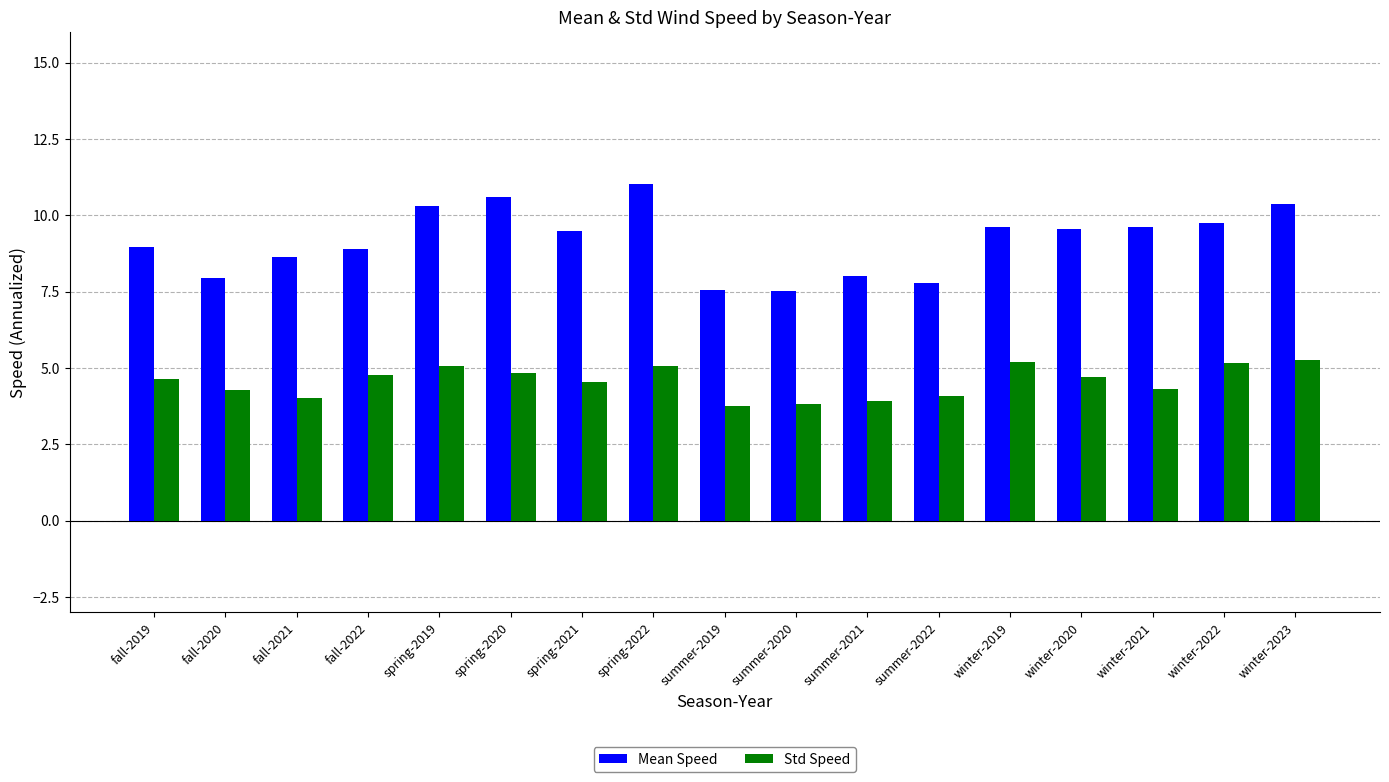

At which category does the chart reach its peak across all series?

spring-2022